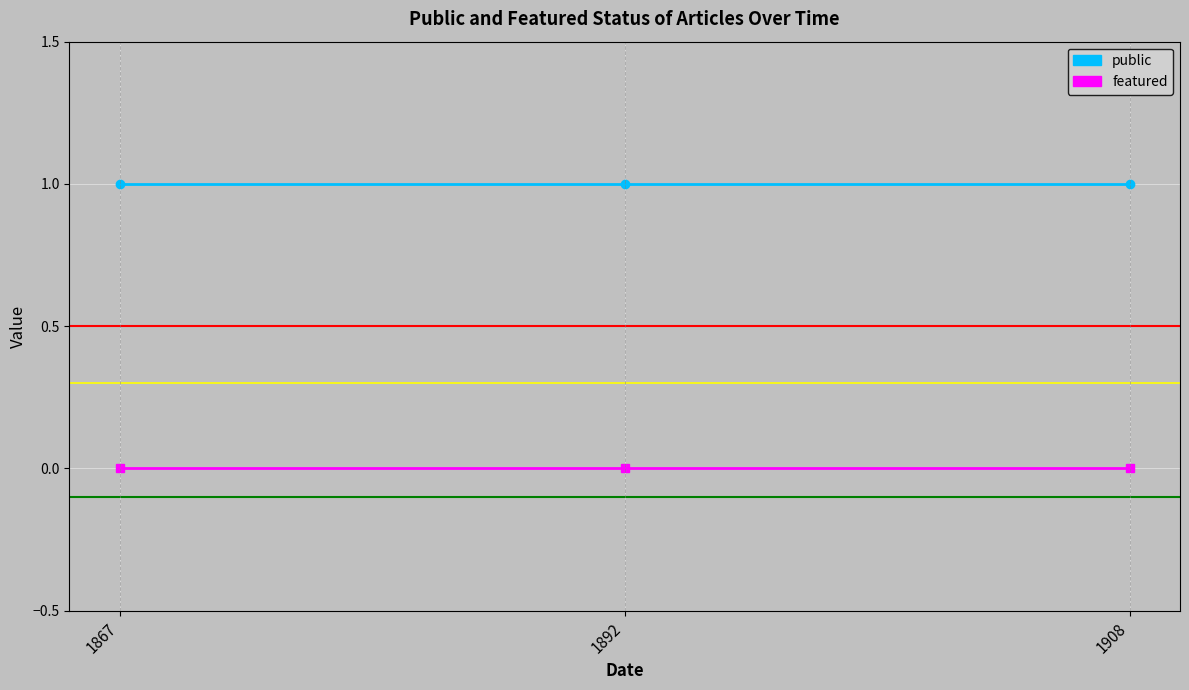

How many lines are shown in the chart?

2